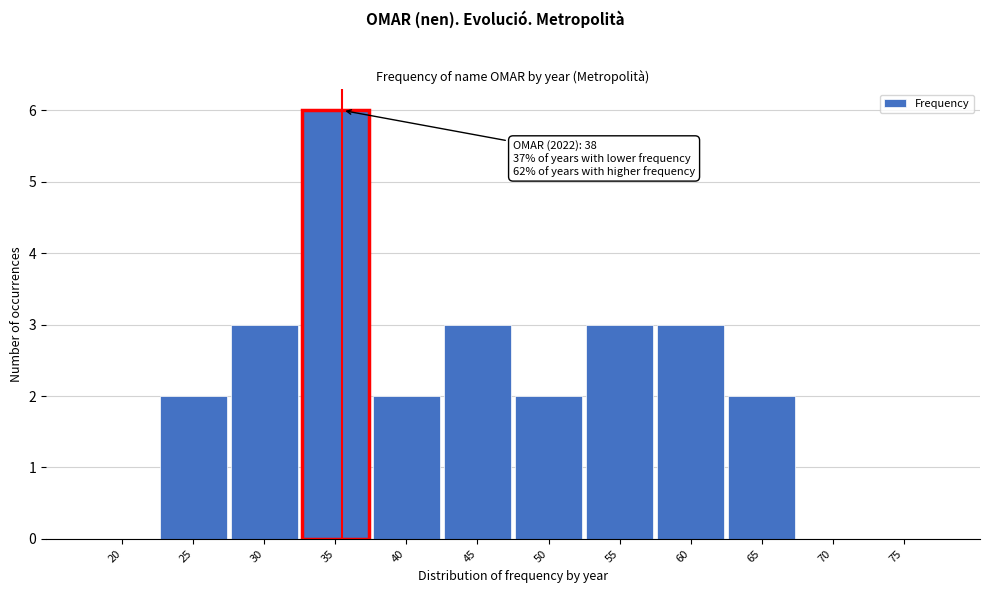

Reading left to right, what are all the values shown in this chart?

20=0	25=2	30=3	35=6	40=2	45=3	50=2	55=3	60=3	65=2	70=0	75=0